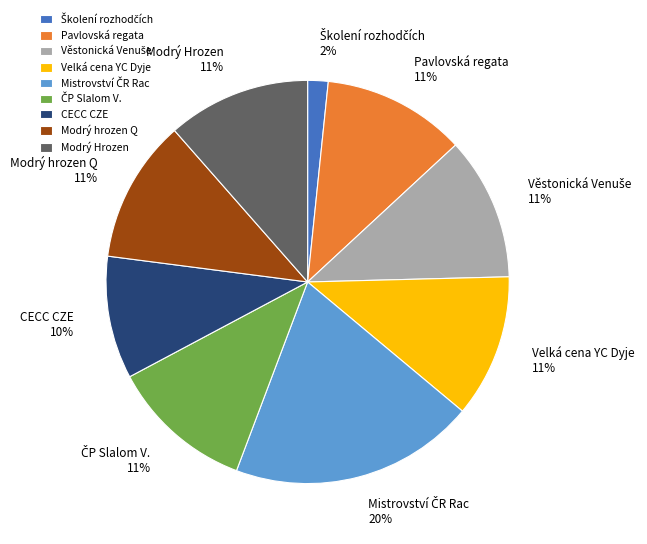

Does any single category account for the majority?

No